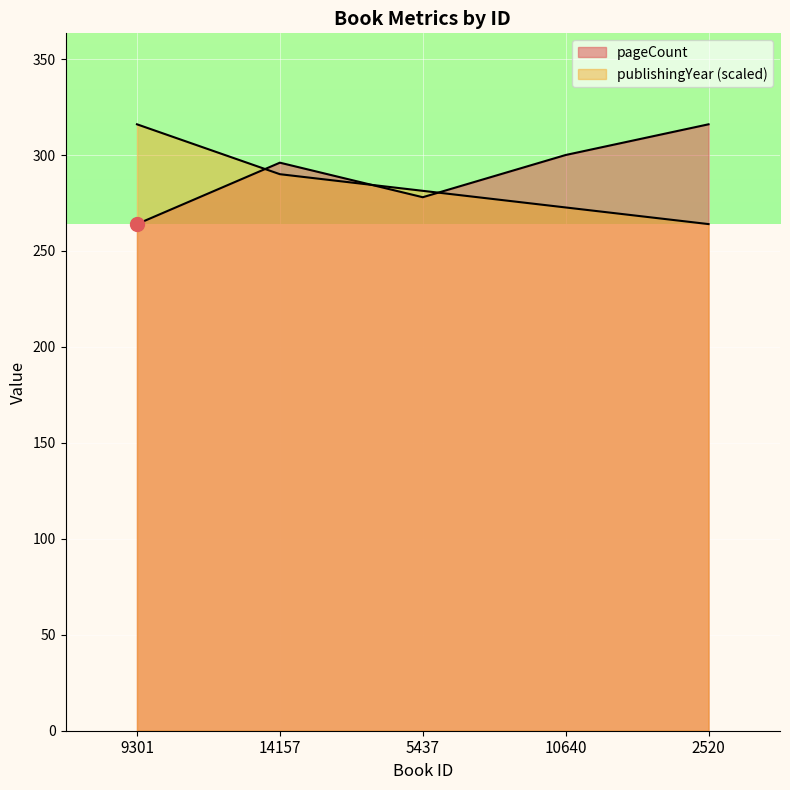

At which label is pageCount closest to 290?

14157